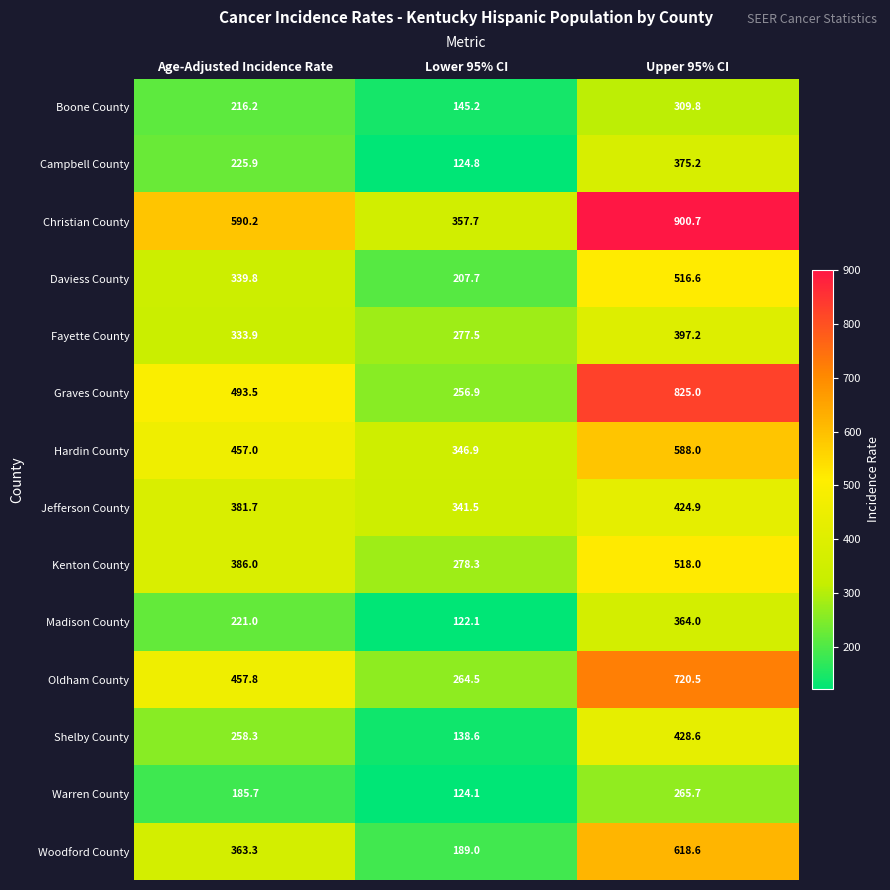

Which category has the lowest value across all series?

Lower 95% CI